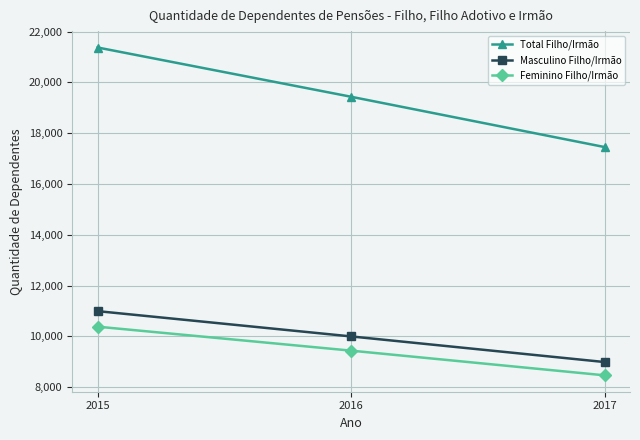

Does the chart display data point markers on the line(s)?

Yes